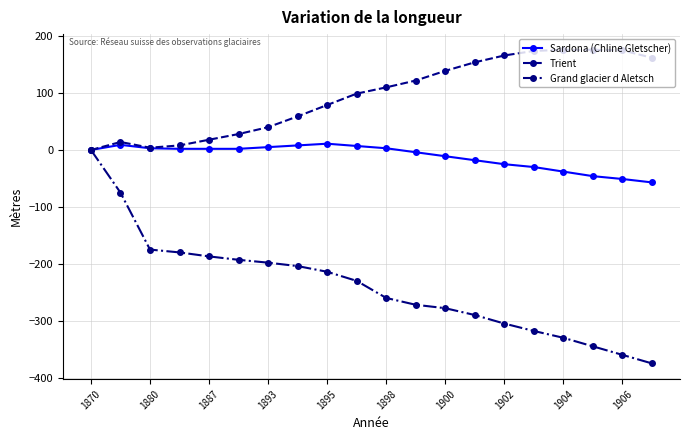

Which series has the largest range (max minus min)?

Grand glacier d Aletsch